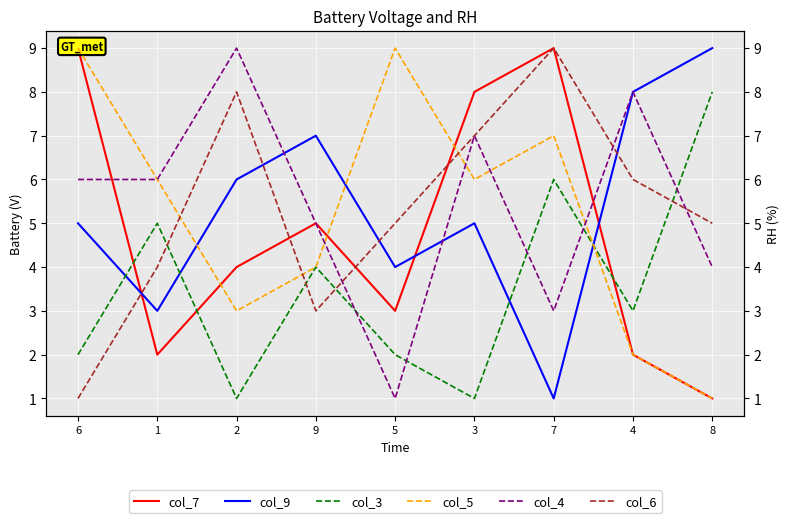

Between 1 and 7, which series saw the biggest shift?

col_7